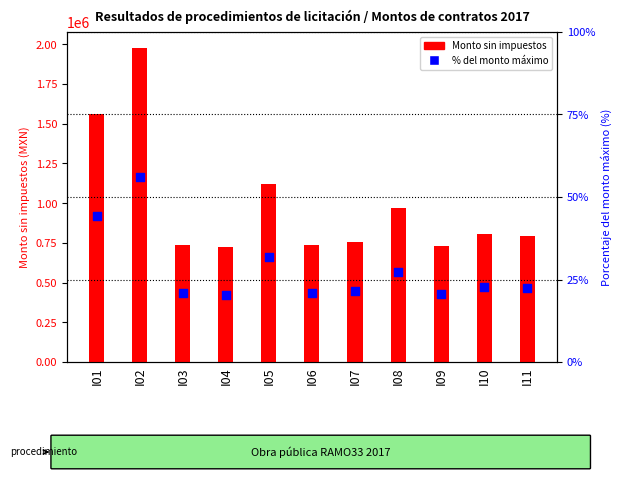

Which series has the largest total across all categories?

Monto sin impuestos